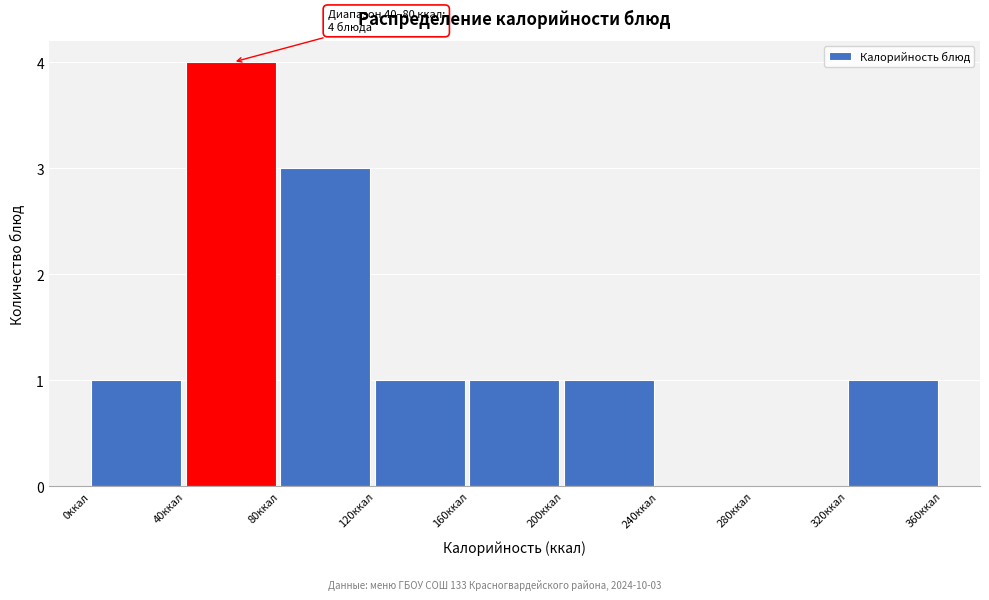

Which range on the x-axis has the tallest bar?

40 to 80